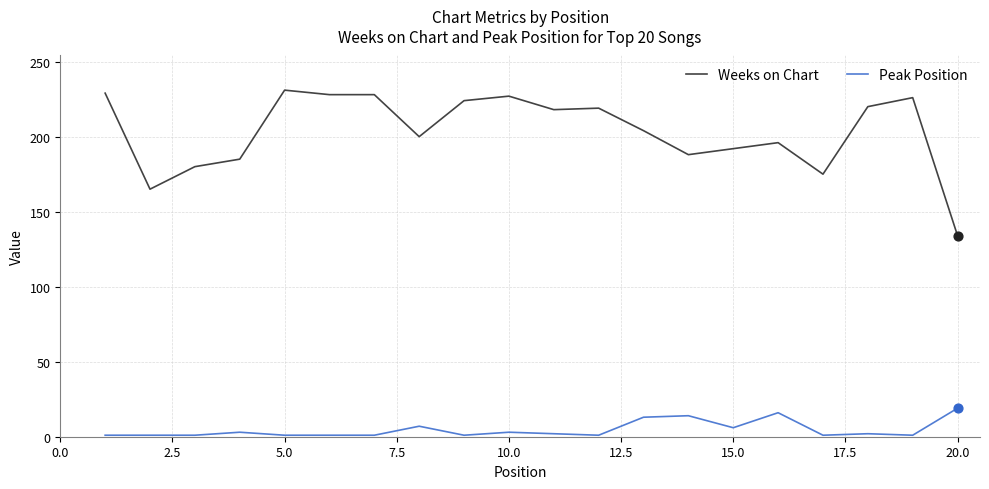

Which series has the largest range (max minus min)?

Weeks on Chart